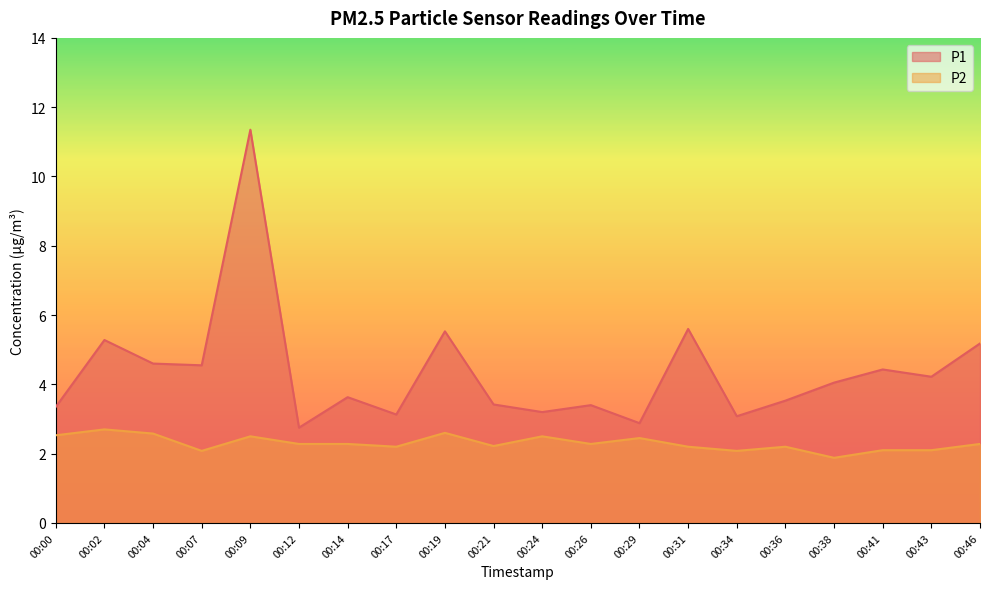

Rank the series by their maximum value, from highest to lowest.

P1, P2